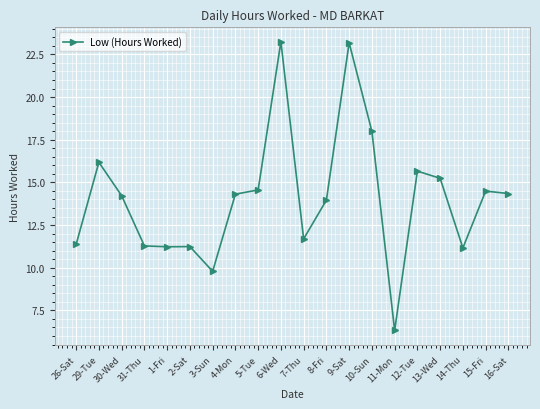

At which label does the data first exceed 14?

29-Tue